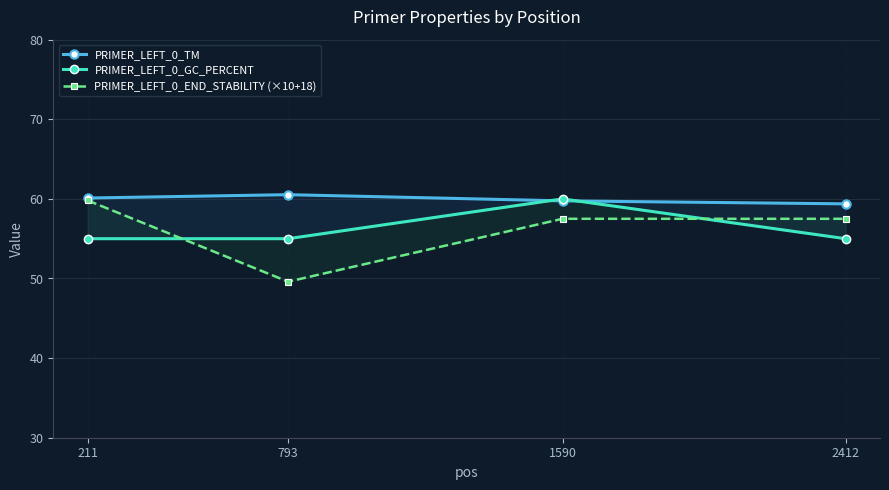

Which category has the highest value across all series?

793